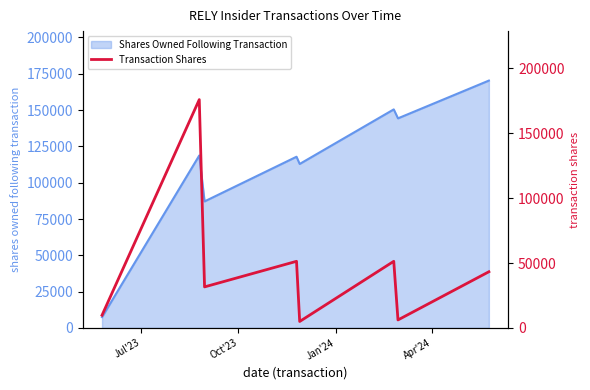

How many lines are shown in the chart?

1